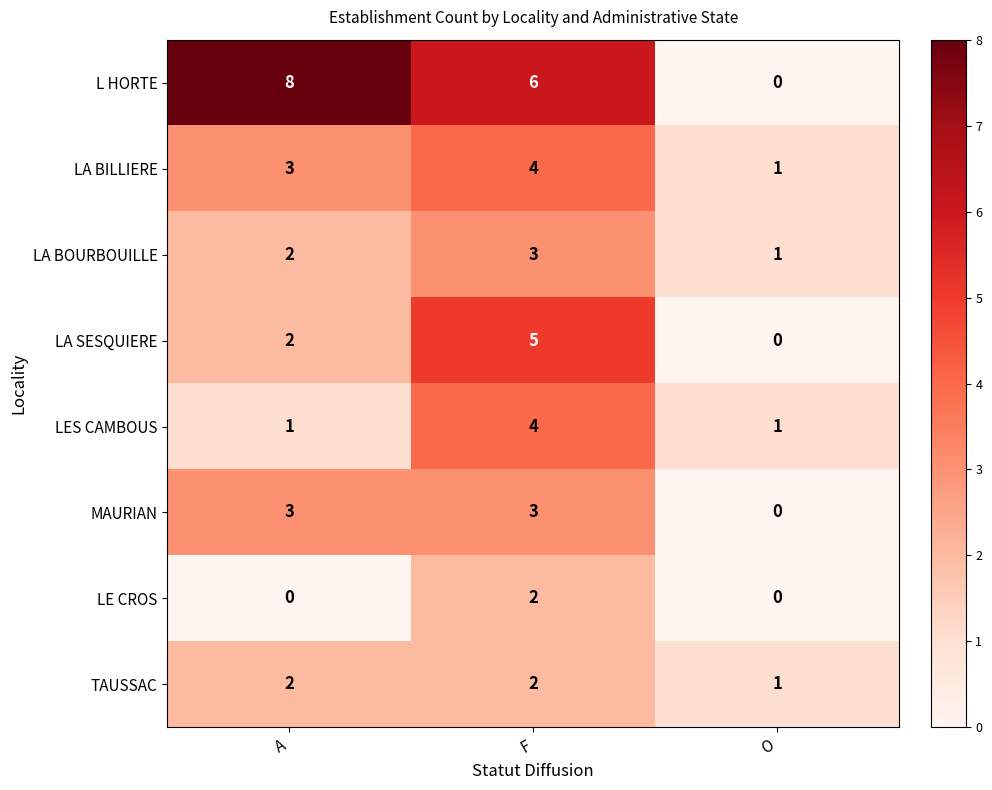

At which label does MAURIAN reach its minimum?

O